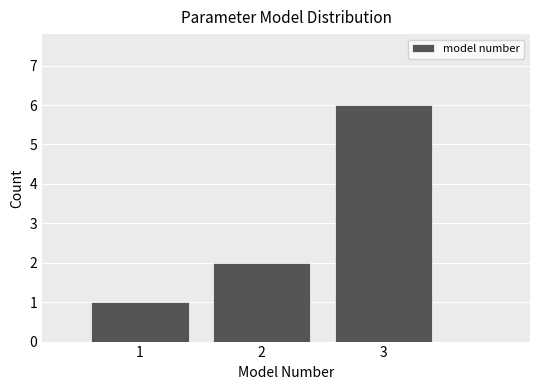

Reading left to right, transcribe this chart: for each bar, give the range it covers on the x-axis and its height. The values are not printed on the chart, so give them approximately, as read against the axis.

0.5 to 1.5: 1
1.5 to 2.5: 2
2.5 to 3.5: 6